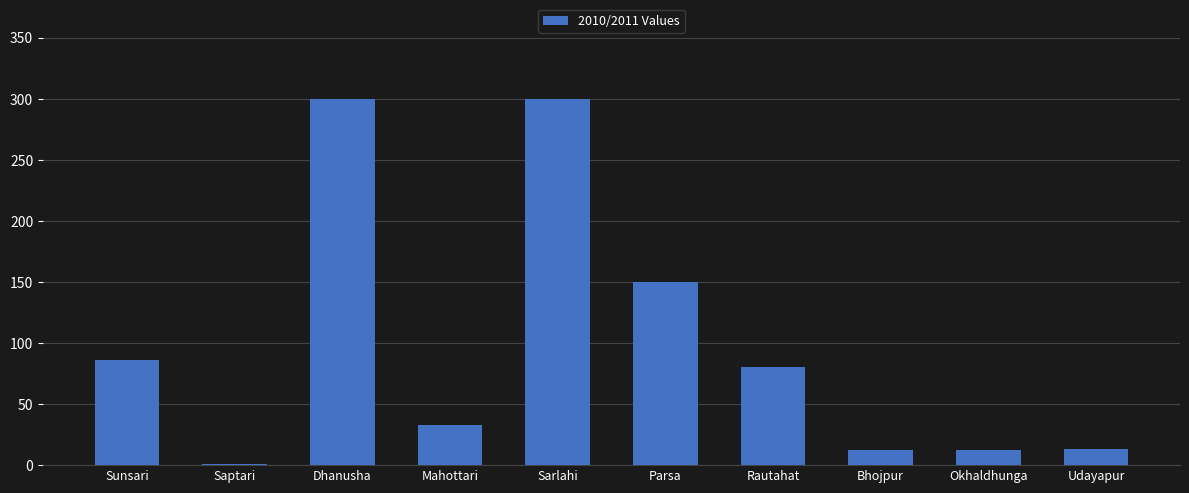

What is the change in value from Parsa to Rautahat?

-70